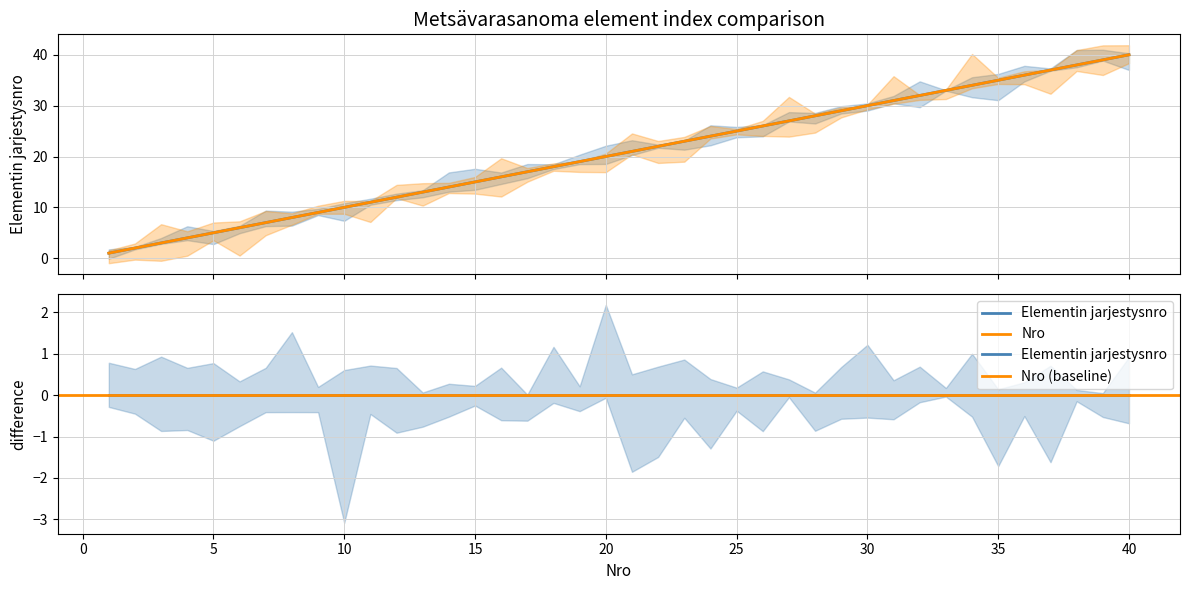

Which series has the largest total across all categories?

Elementin jarjestysnro